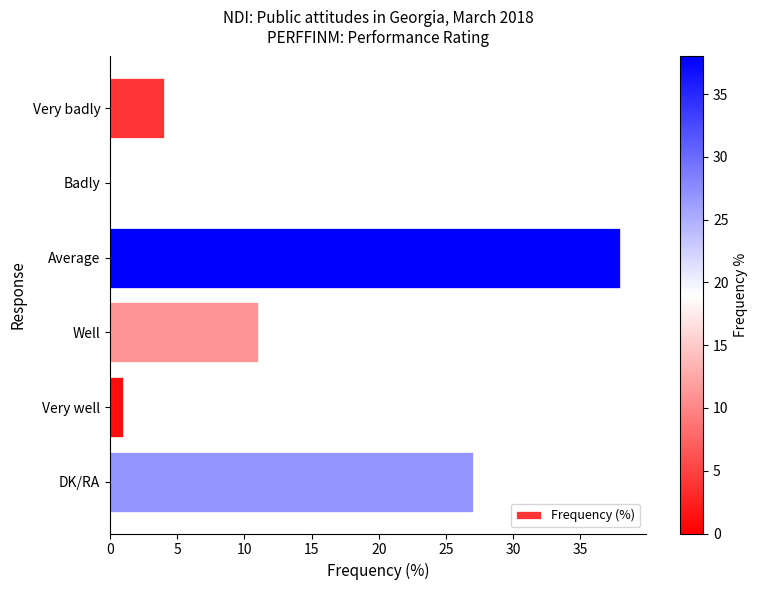

Which has a higher value, DK/RA or Very badly?

DK/RA